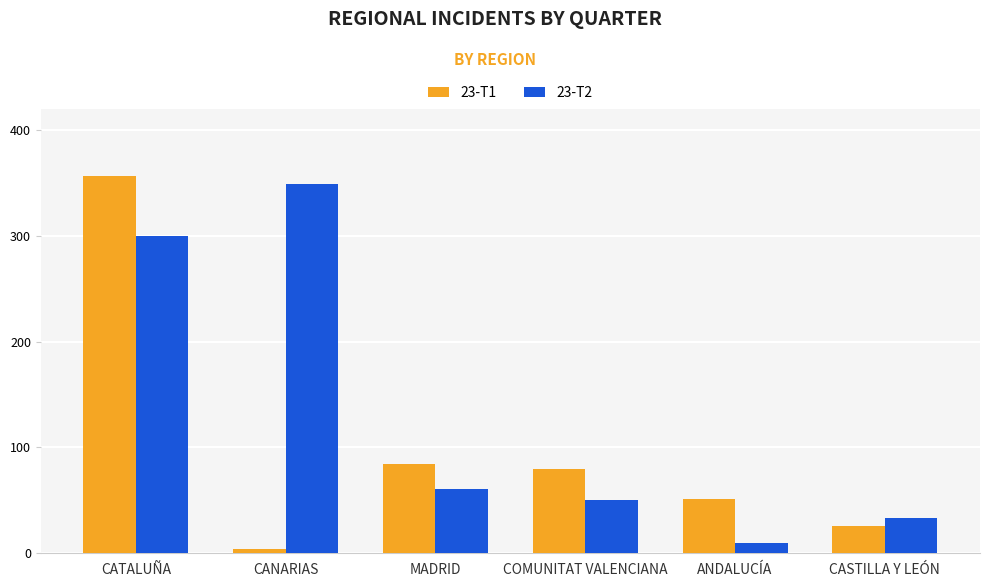

How many data points in 23-T1 are less than 79?

3